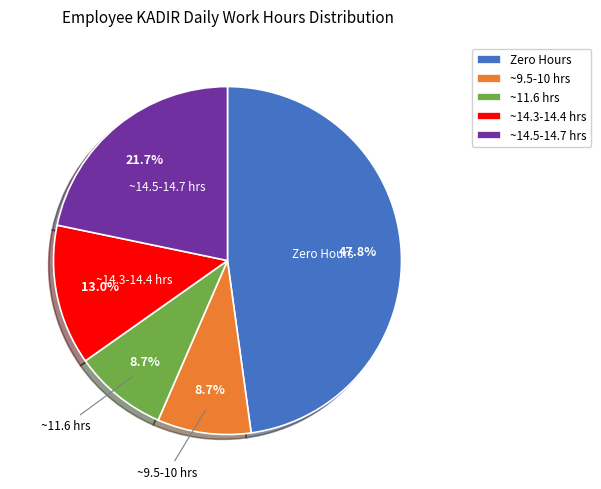

How many slices are in this pie chart?

5